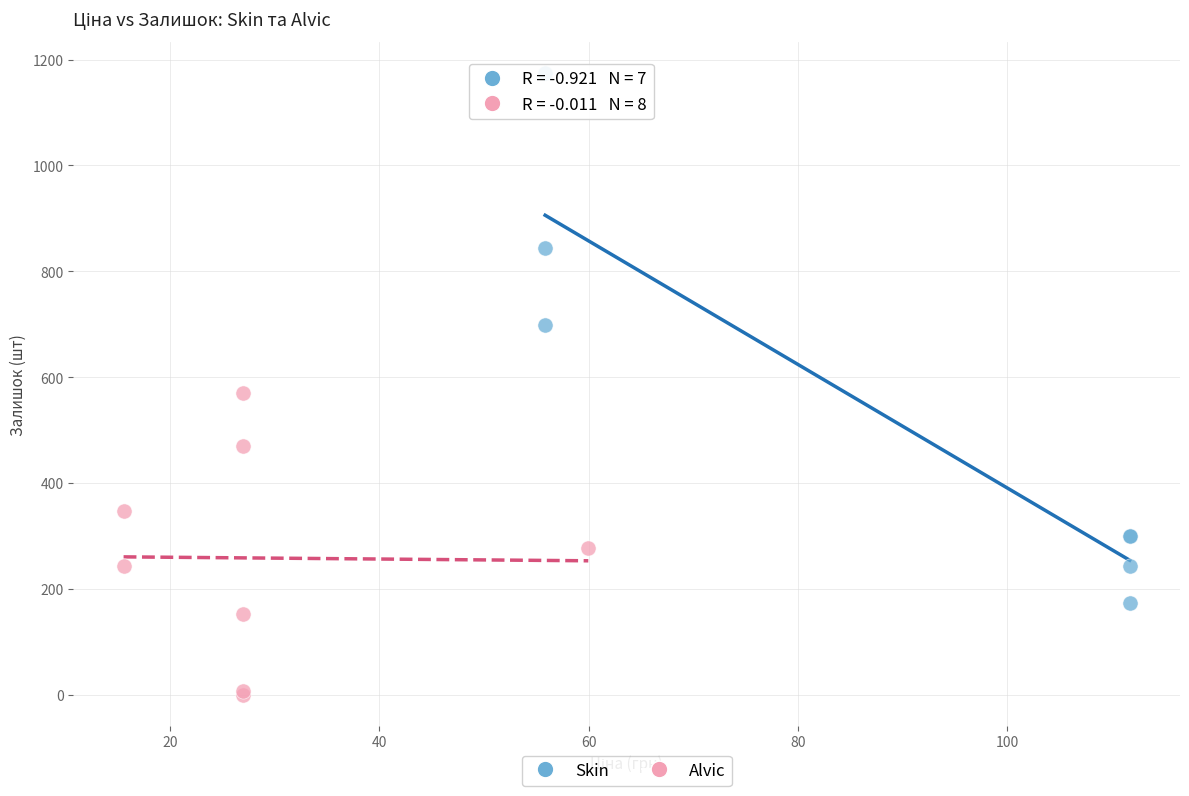

What are all the series names shown in the legend?

Skin, Alvic